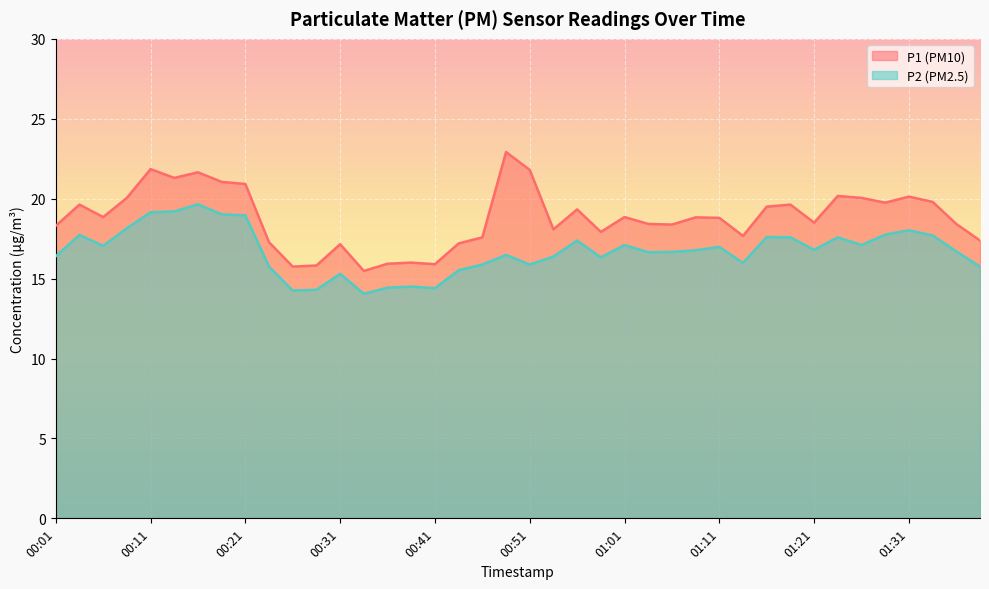

What is the sum of all P1 values?

752.0